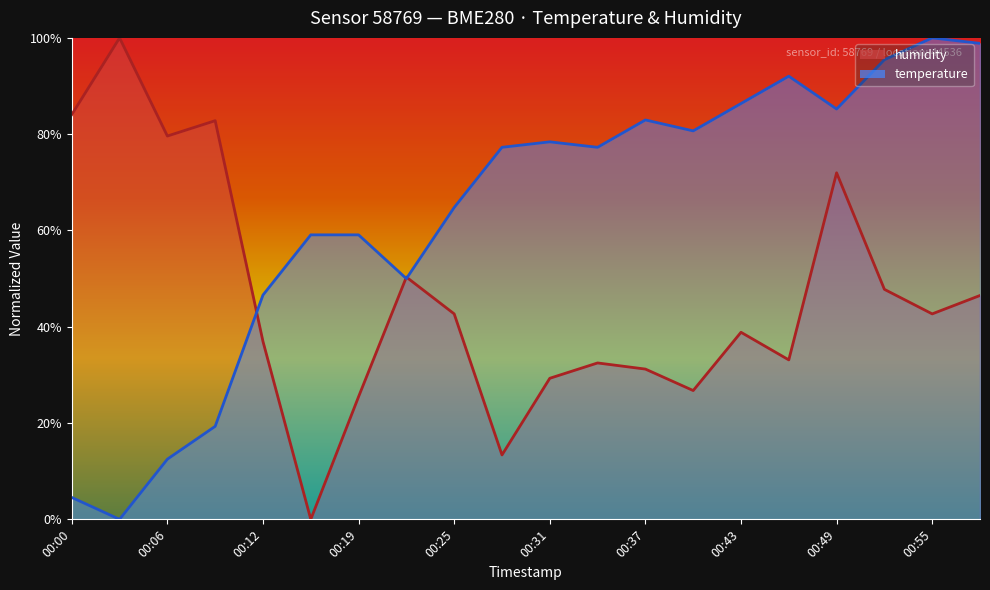

True or false: humidity has a value of 9.9 at 00:40.

False